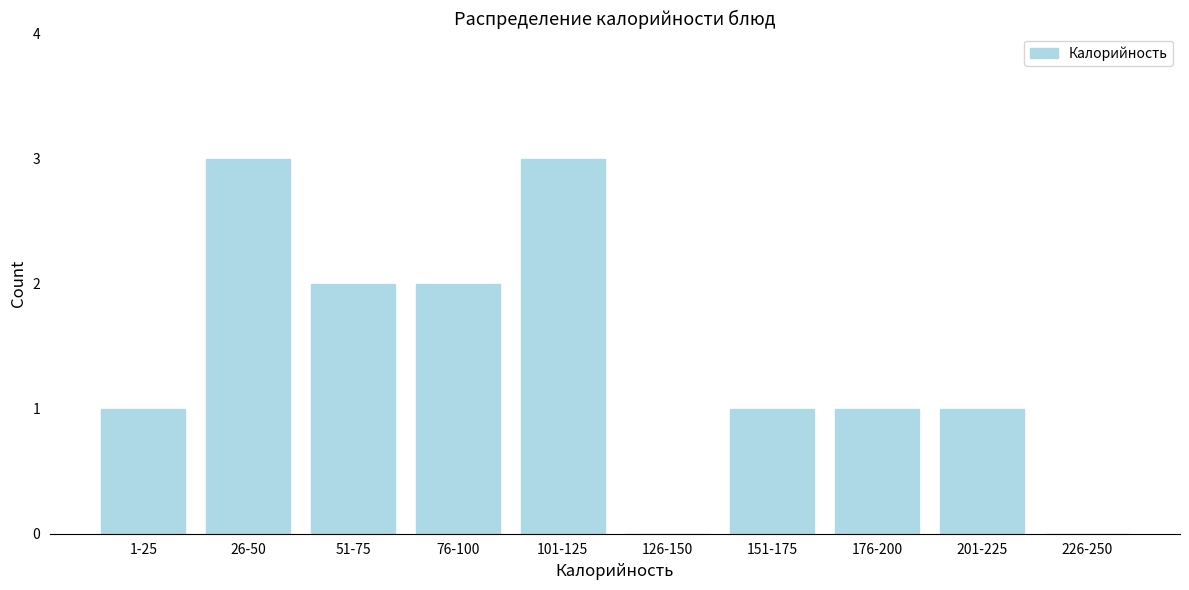

Reading left to right, list all the values displayed in this chart.

1-25=1	26-50=3	51-75=2	76-100=2	101-125=3	126-150=0	151-175=1	176-200=1	201-225=1	226-250=0